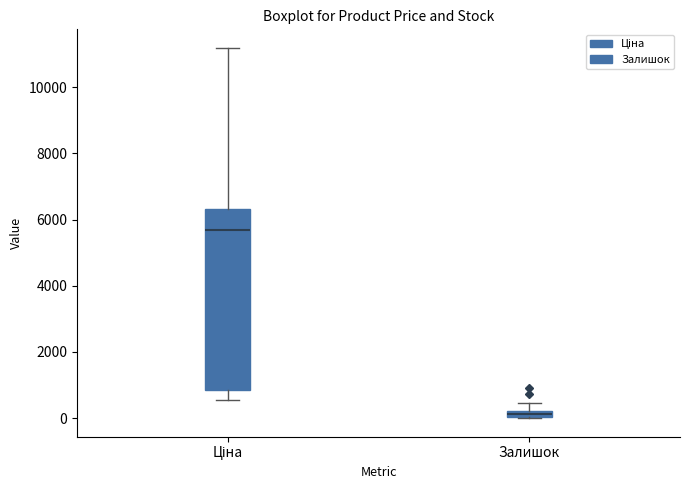

Where is the upper edge of the box for Залишок on the y-axis? The values are not printed on the chart, so give them approximately, as read against the axis.

200